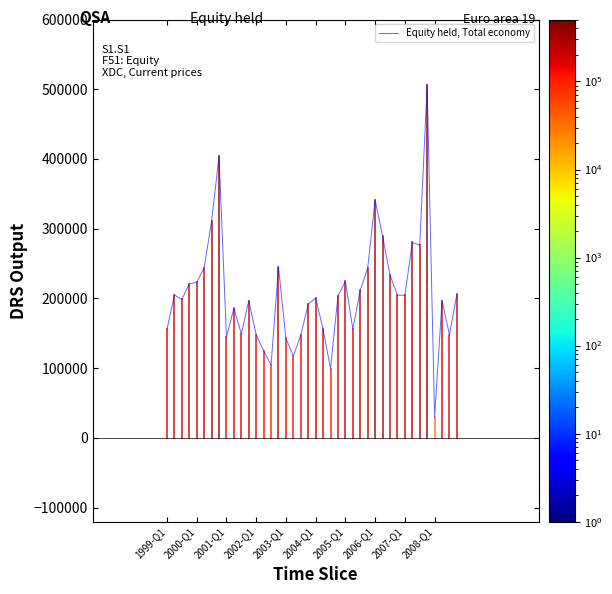

What is the sum of all values?

8273925.4